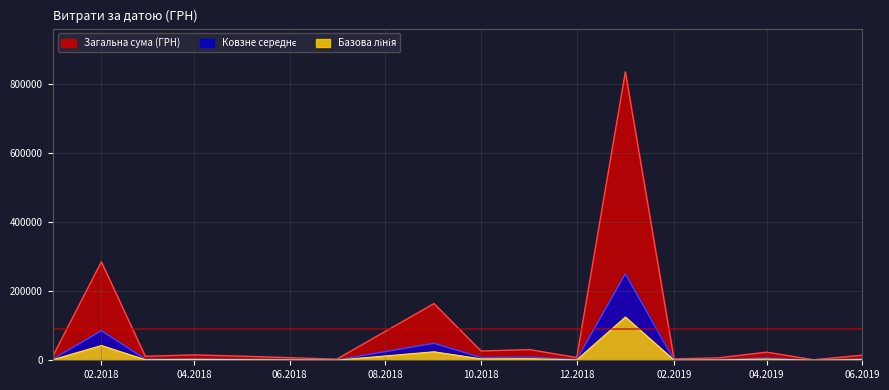

True or false: the data shows 301222.3 at 13.

False